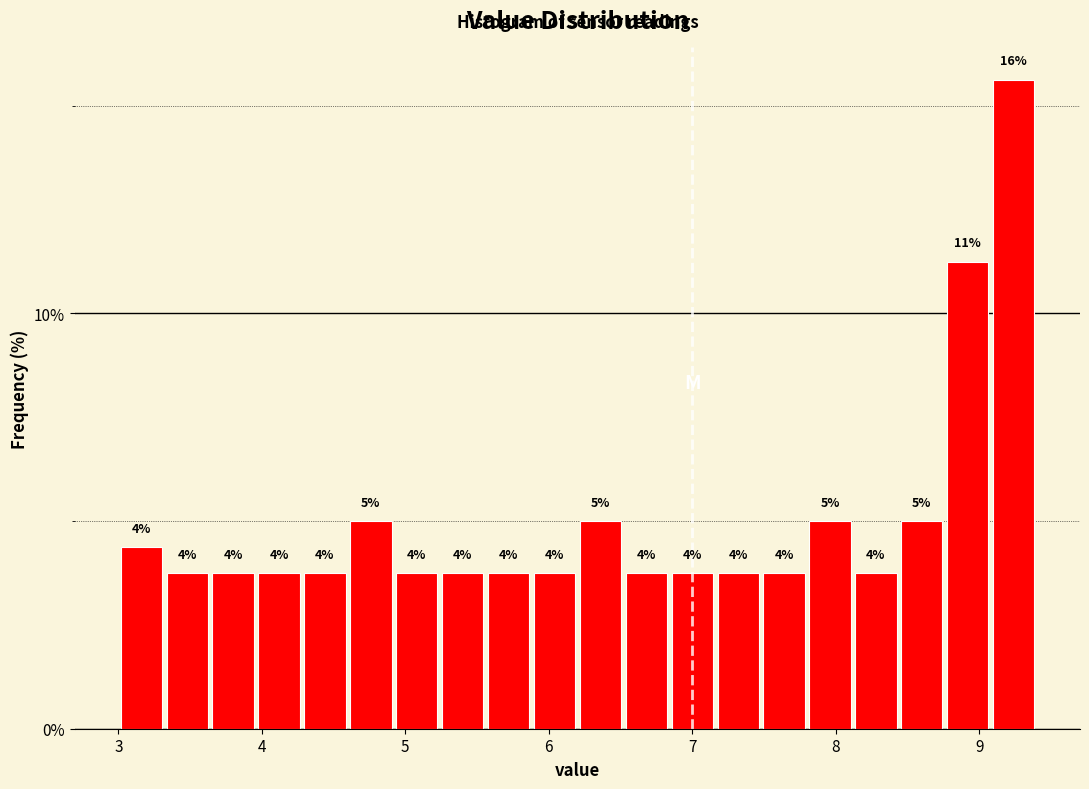

Read against the x-axis, roughly where is the centre of the tallest bar?

9.2